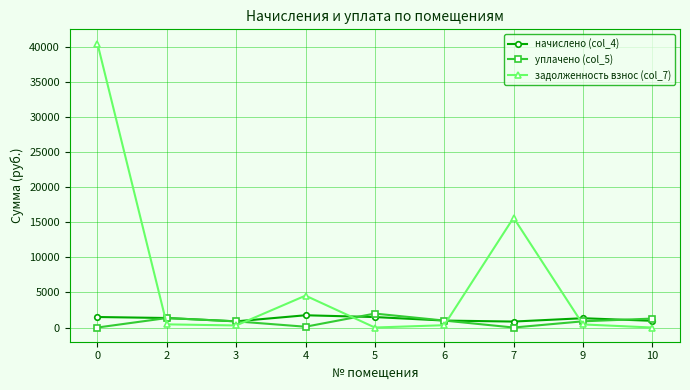

True or false: задолженность взнос (col_7) and начислено (col_4) cross at least once.

True